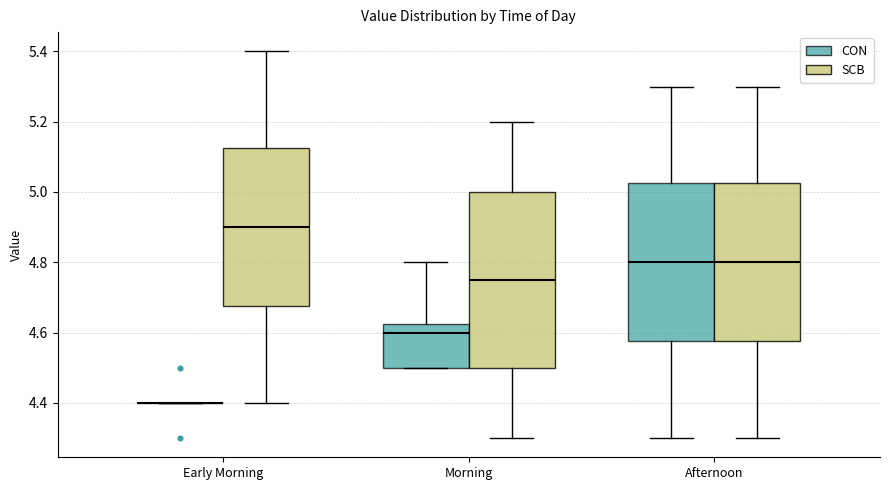

Reading left to right, read every box against the y-axis: the position of its median line, the range the box covers, and the ends of its whiskers. The values are not printed on the chart, so give them approximately, as read against the axis.

Early Morning (CON): box collapsed to a line at 4.40, whiskers 4.40 to 4.40
Early Morning (SCB): median 4.90, box 4.68 to 5.12, whiskers 4.40 to 5.40
Morning (CON): median 4.60, box 4.50 to 4.62, whiskers 4.50 to 4.80
Morning (SCB): median 4.76, box 4.50 to 5.00, whiskers 4.30 to 5.20
Afternoon (CON): median 4.80, box 4.58 to 5.02, whiskers 4.30 to 5.30
Afternoon (SCB): median 4.80, box 4.58 to 5.02, whiskers 4.30 to 5.30